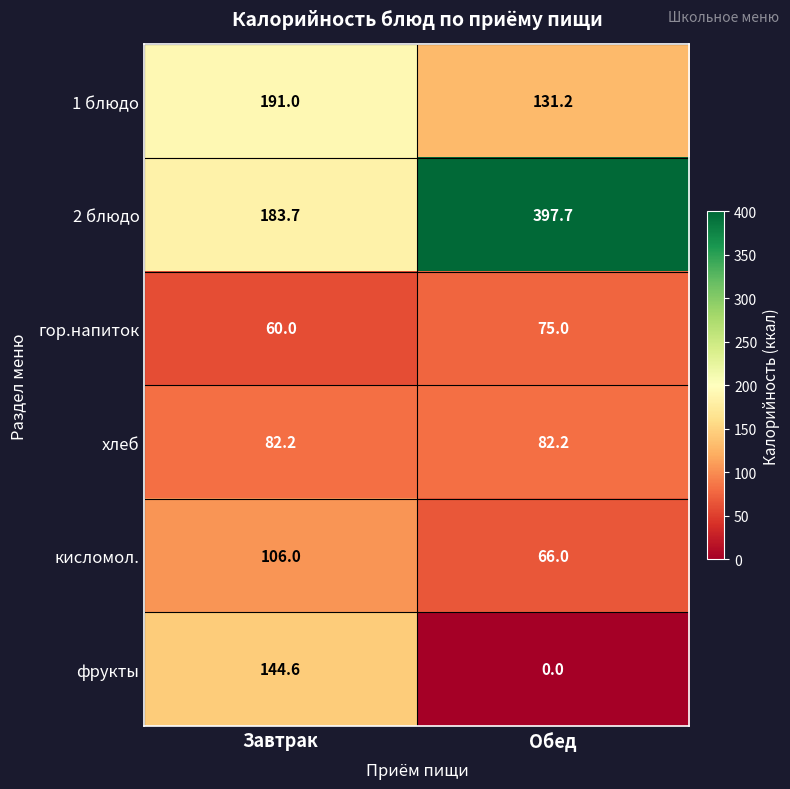

What is the total value across all series at Обед?

752.1